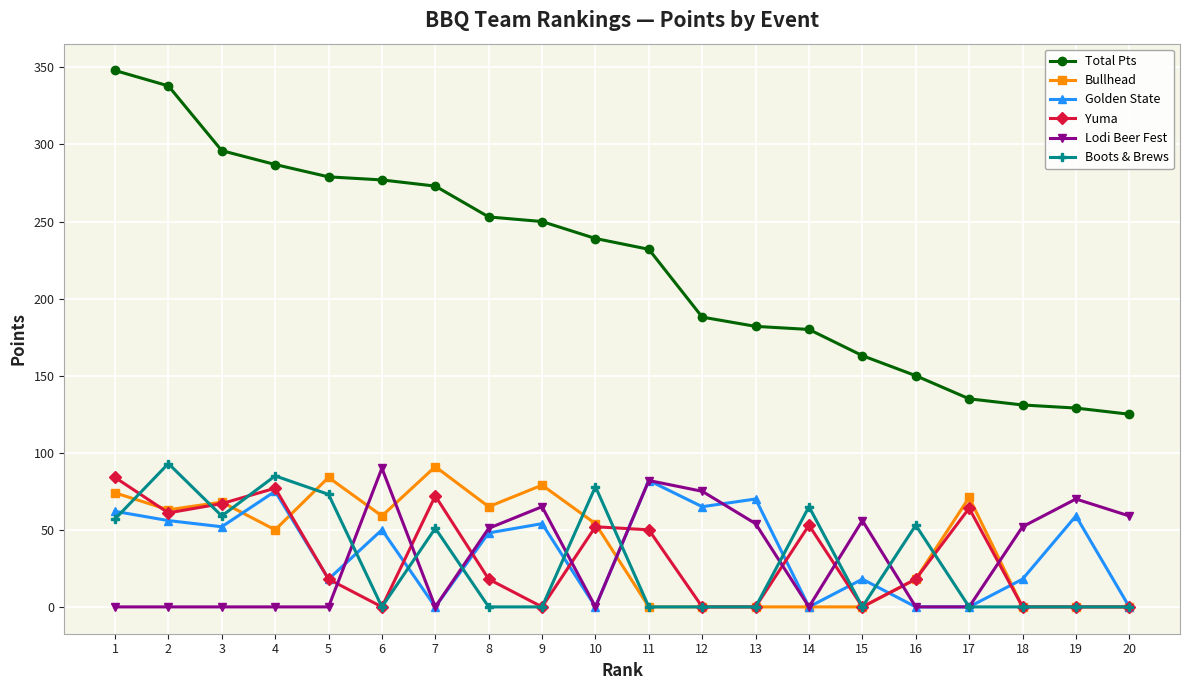

How many values in the Boots & Brews series exceed 0?

9